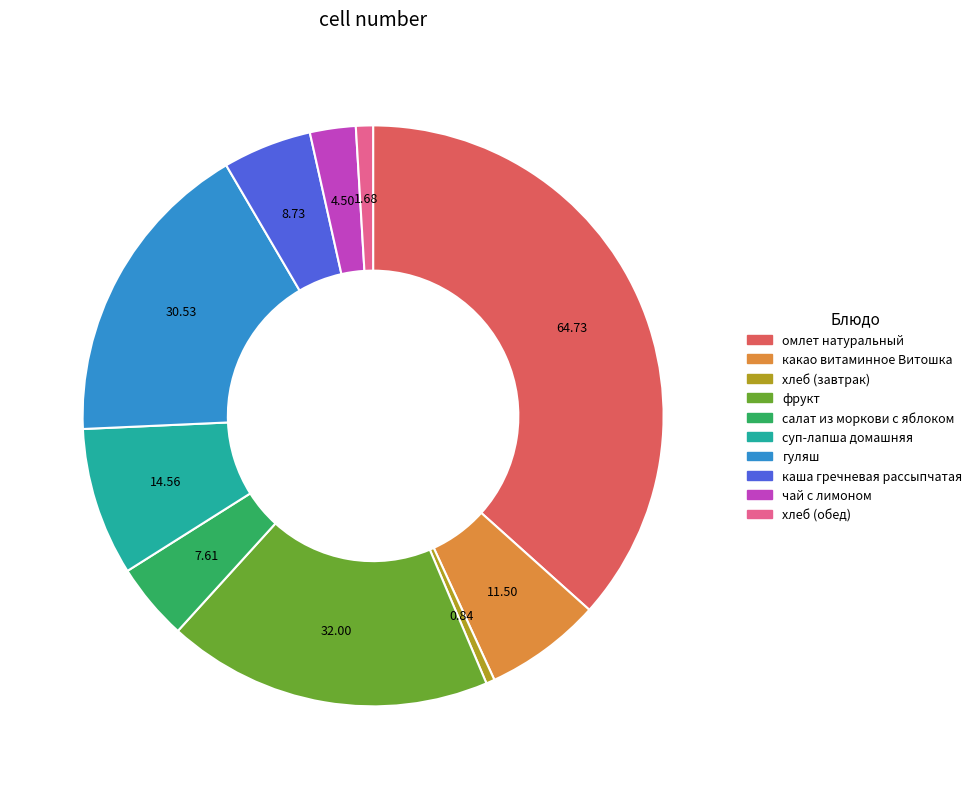

Does any single category account for the majority?

No